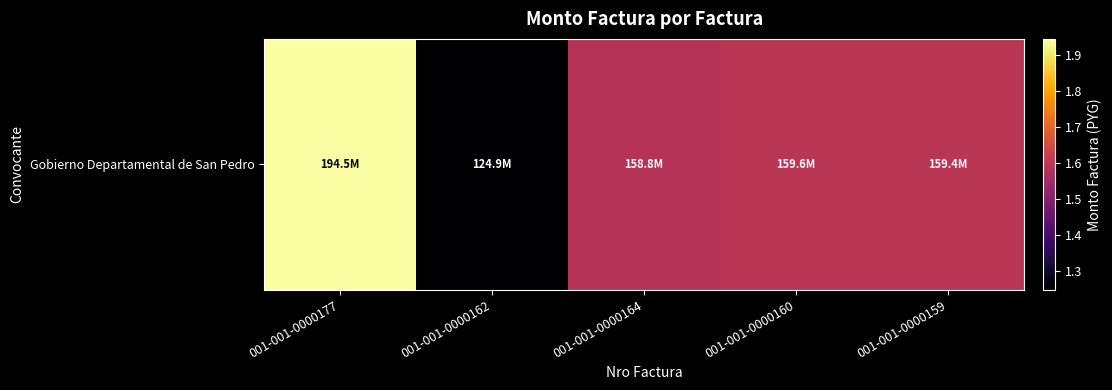

What value does the data have at 001-001-0000164, to the nearest 10?

158769490